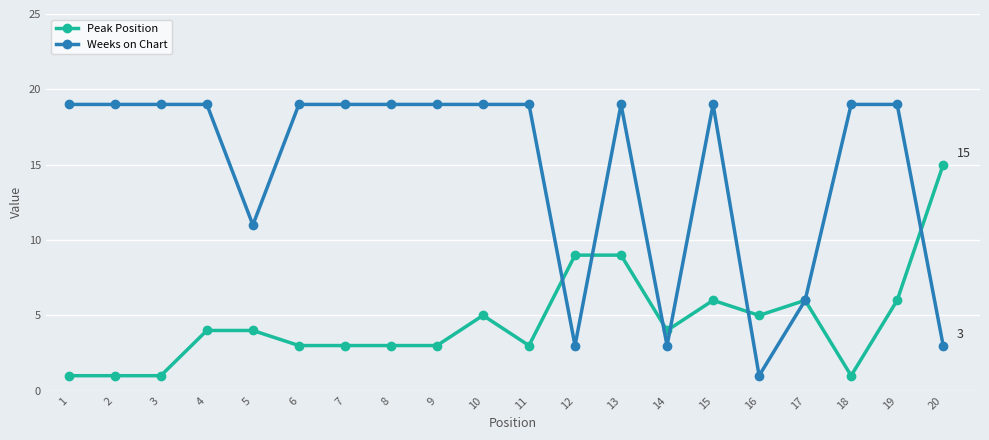

How many series are shown in this chart?

2